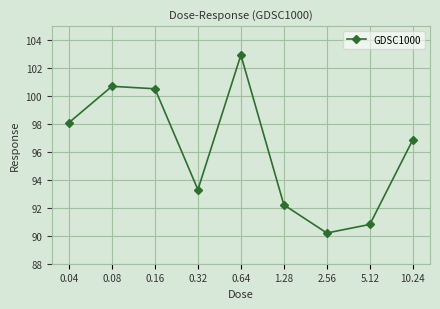

List the labels in order of value, smallest first.

2.56, 5.12, 1.28, 0.32, 10.24, 0.04, 0.16, 0.08, 0.64